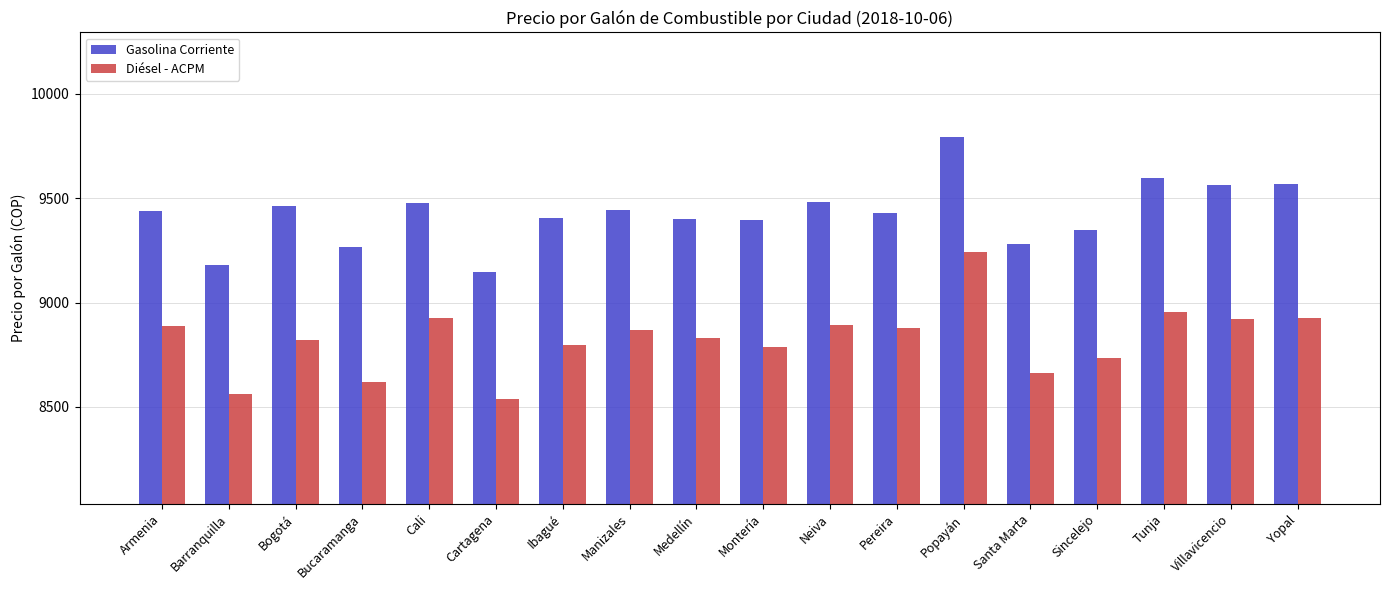

Which series has the largest total across all categories?

Gasolina Corriente